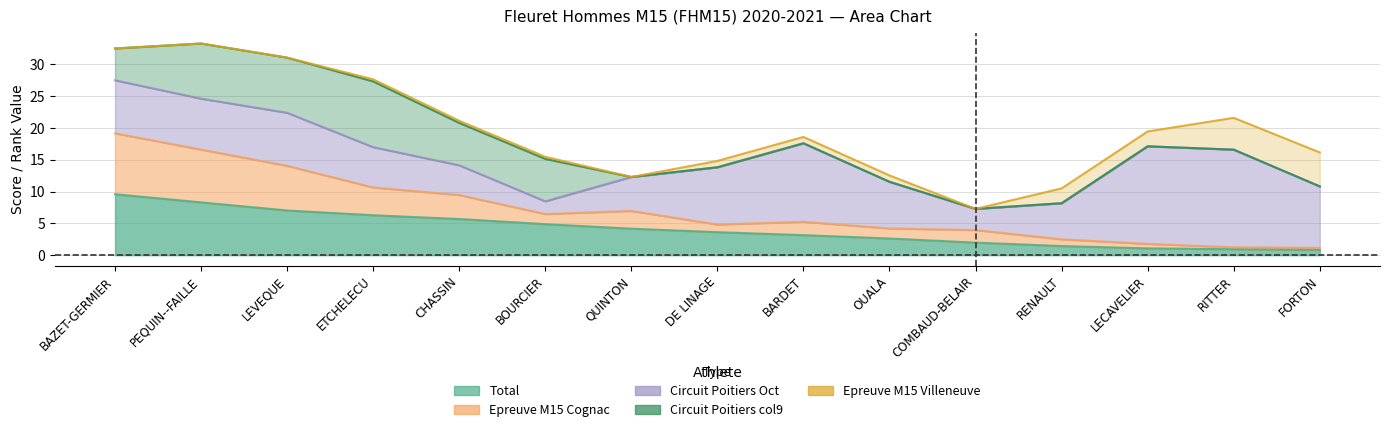

Is it true that Circuit Poitiers col9 equals 0.0 at RITTER?

True